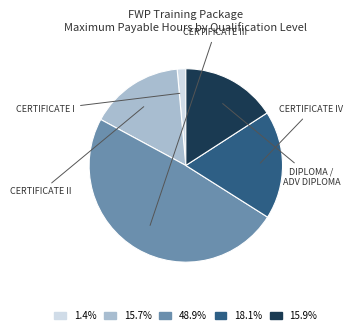

Does any single category account for the majority?

No